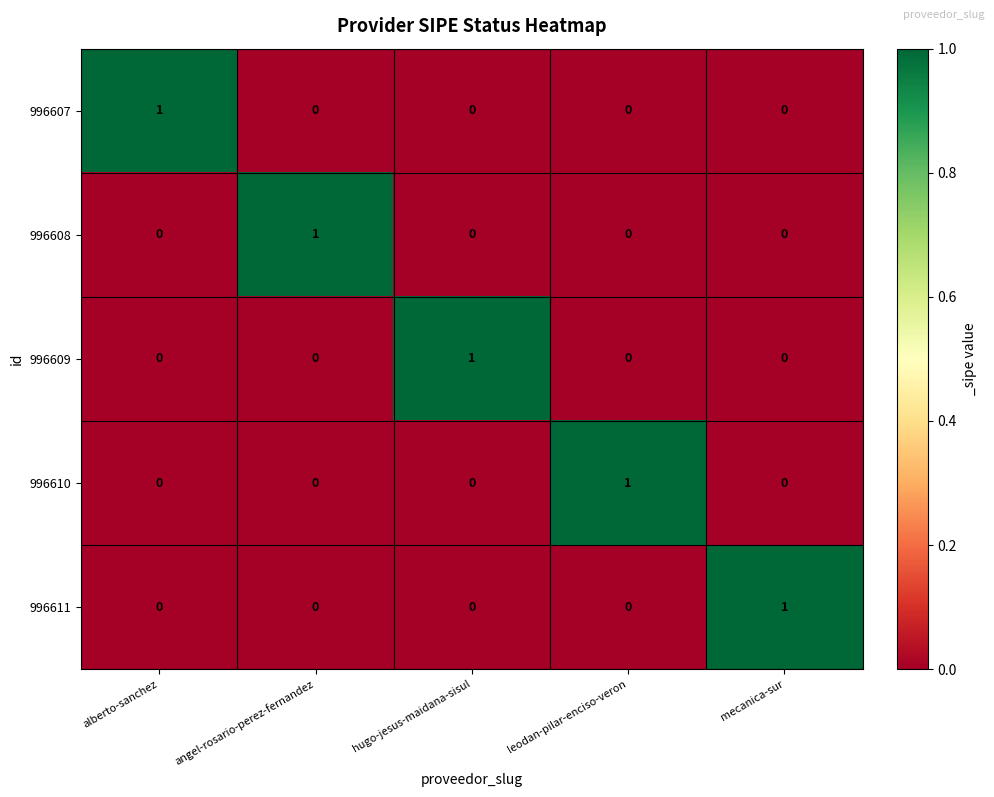

How many distinct data groups are displayed?

5